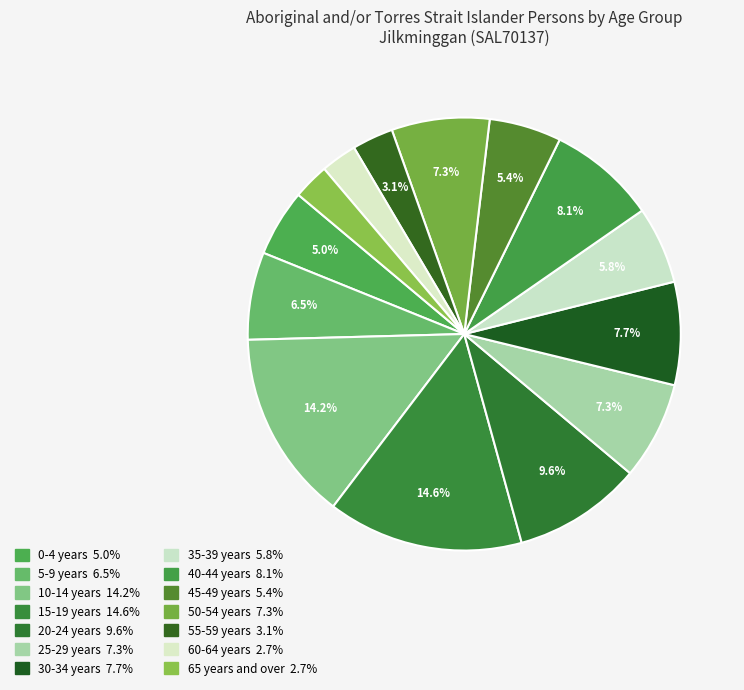

What percentage is NOT represented by 20-24 years?

90.4%